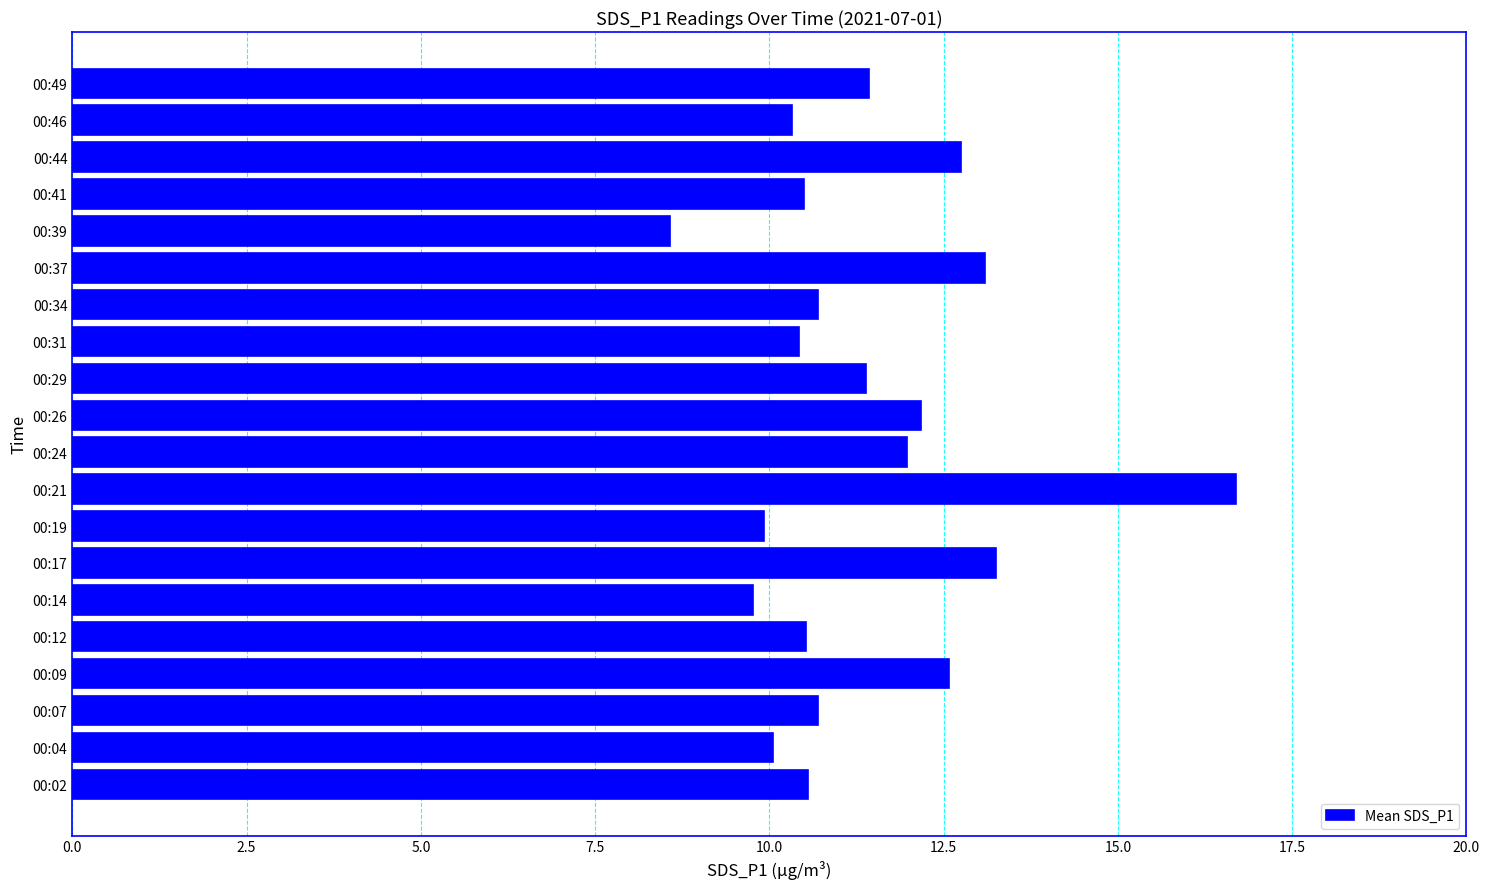

What is the difference between the second highest and second lowest values?

3.5